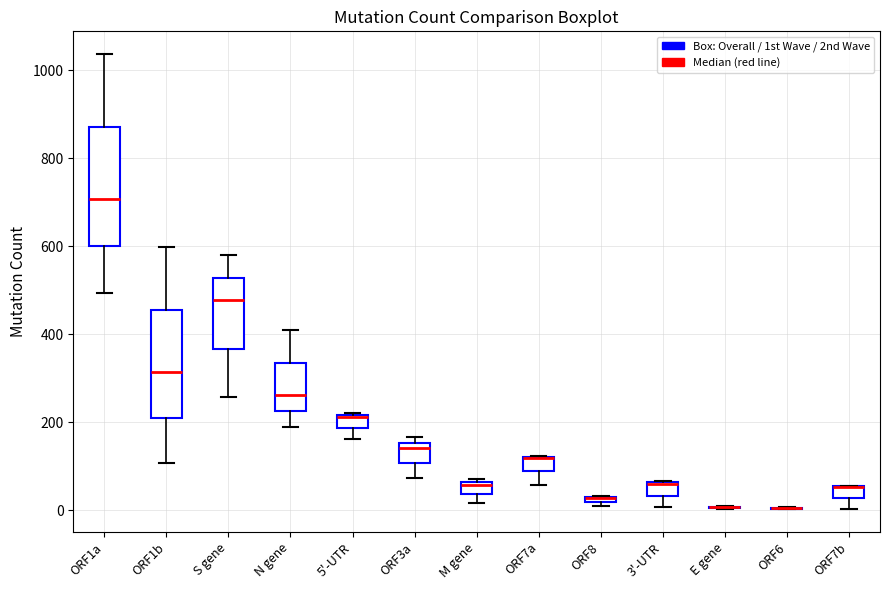

Where is the lower edge of the box for ORF8 on the y-axis? The values are not printed on the chart, so give them approximately, as read against the axis.

20